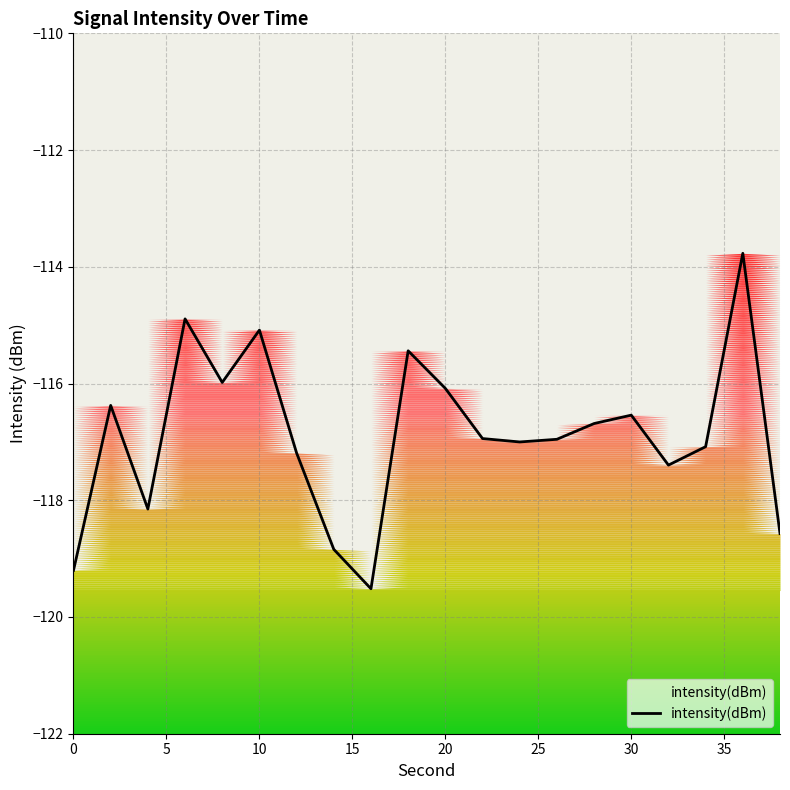

Between 18 and 9, which is larger?

18